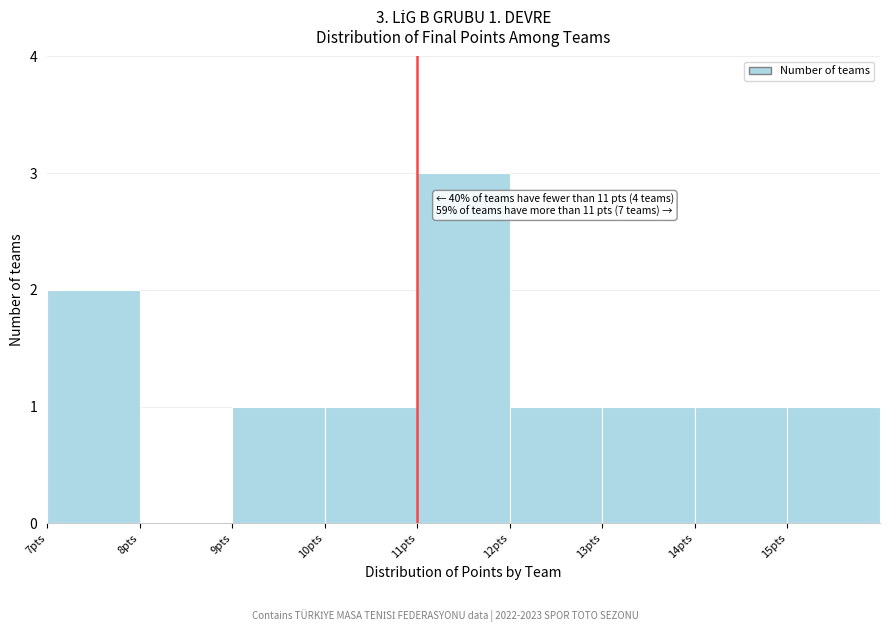

Over which range of the x-axis is the bar tallest?

11 to 12